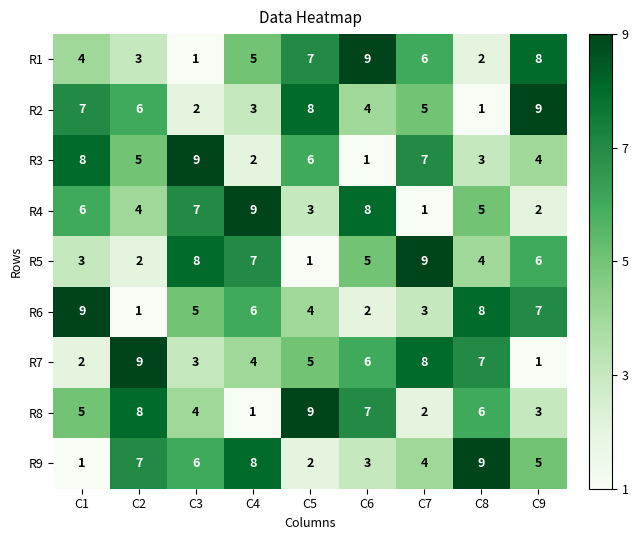

How many R3 values are between 3 and 7?

5